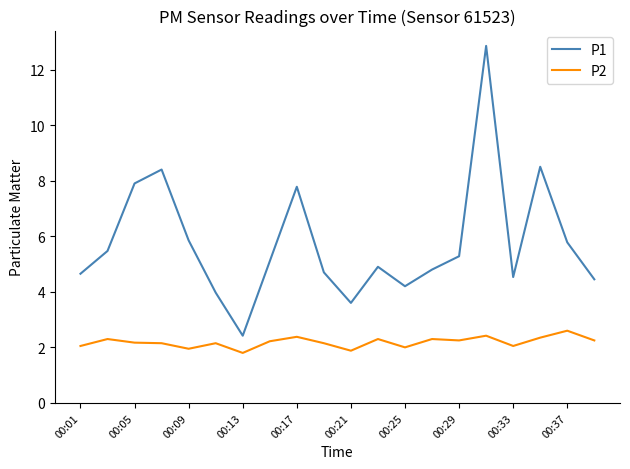

Rank the series by their maximum value, from highest to lowest.

P1, P2